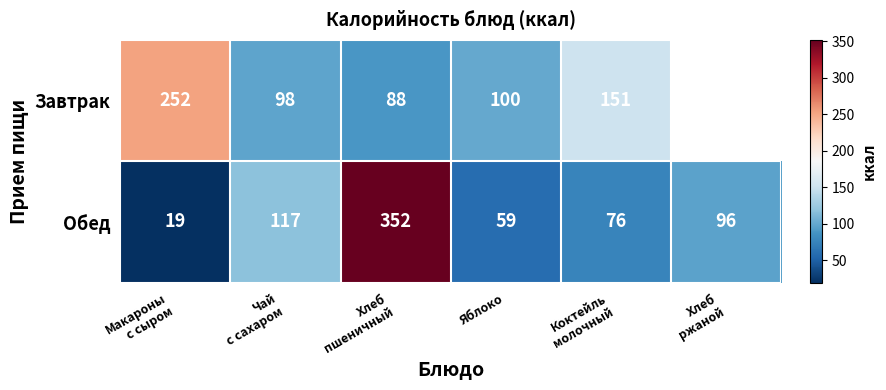

The value of Обед at Яблоко is 59. True or false?

True